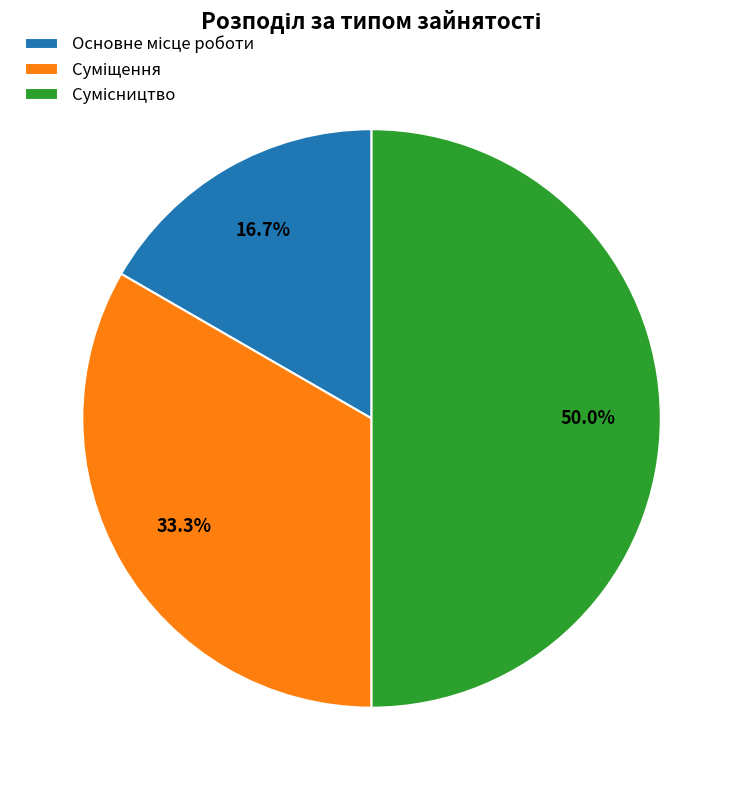

Which has a higher value, Сумісництво or Суміщення?

Сумісництво